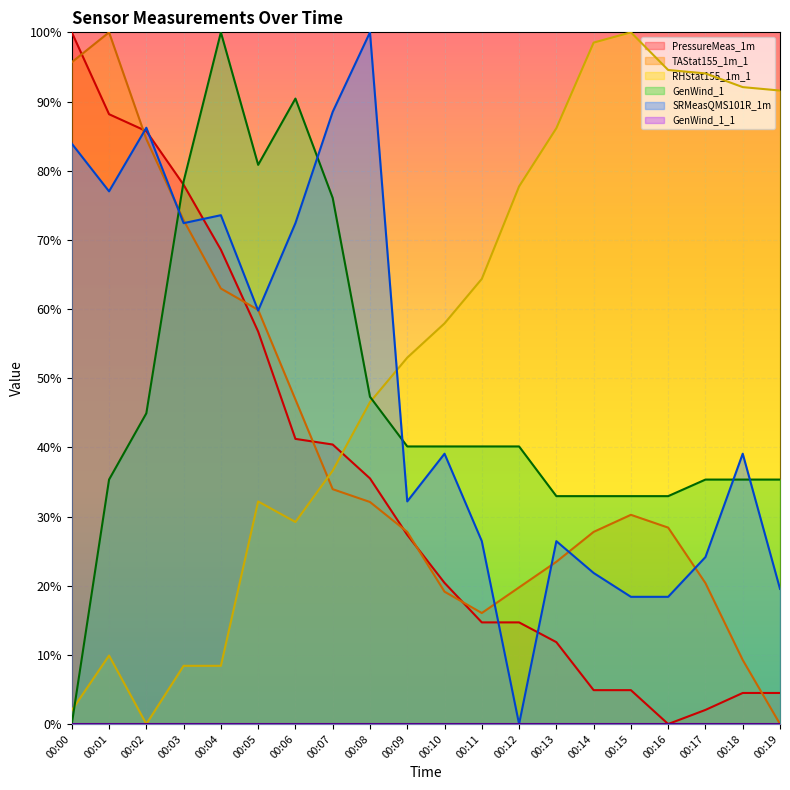

How many positive values does the RHStat155_1m_1 series have?

19